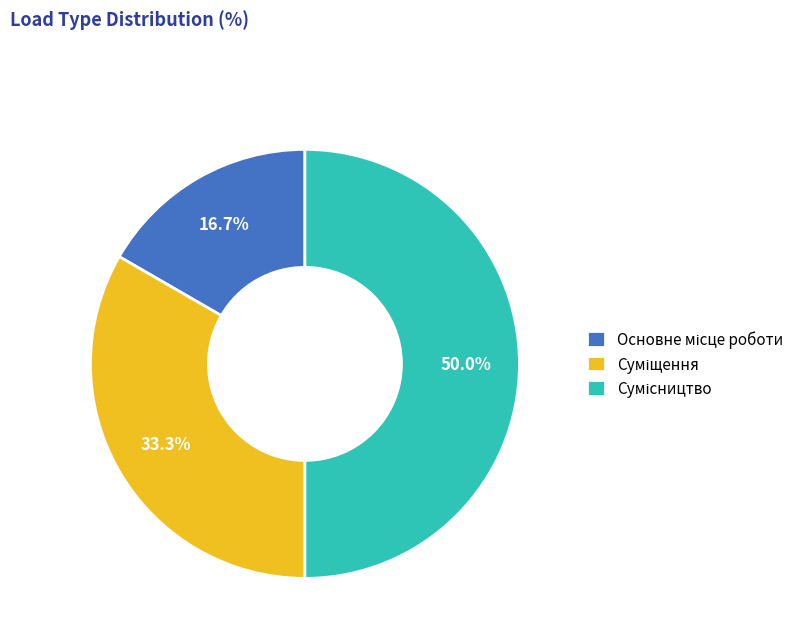

Is Суміщення the majority of the pie?

No